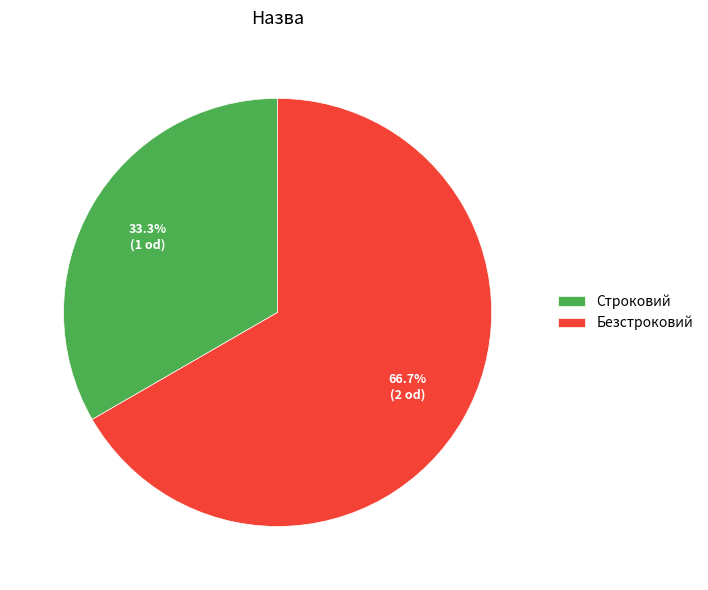

How many slices are in this pie chart?

2